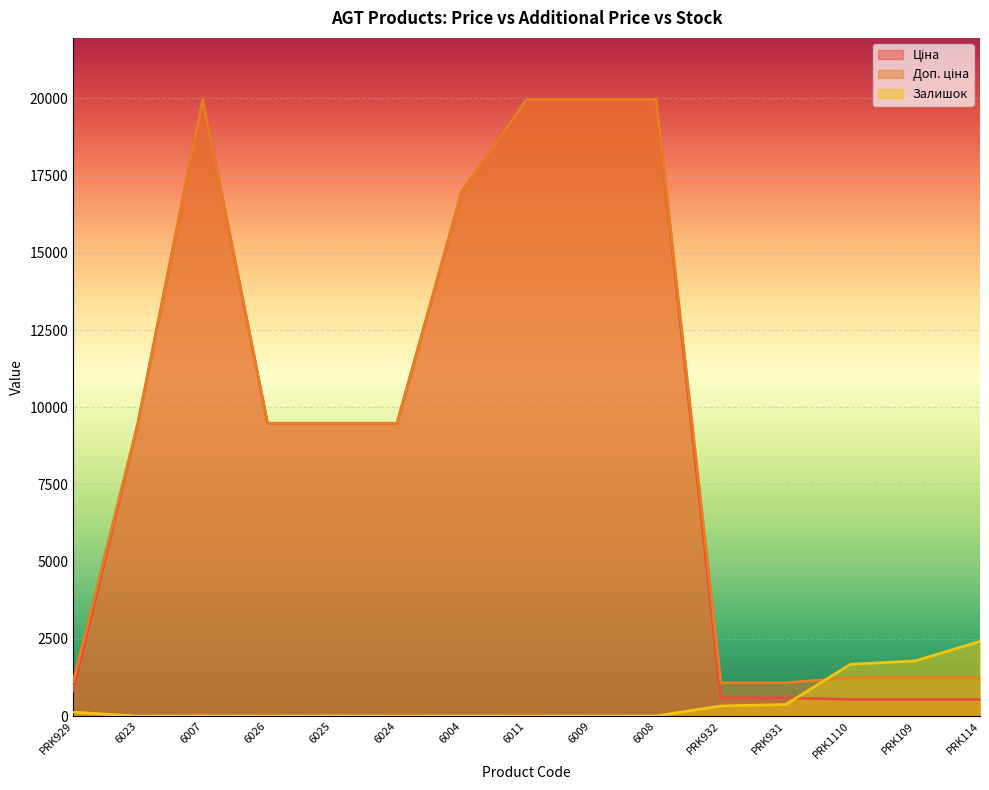

What value does the Доп. ціна series have at 6007?

19964.2